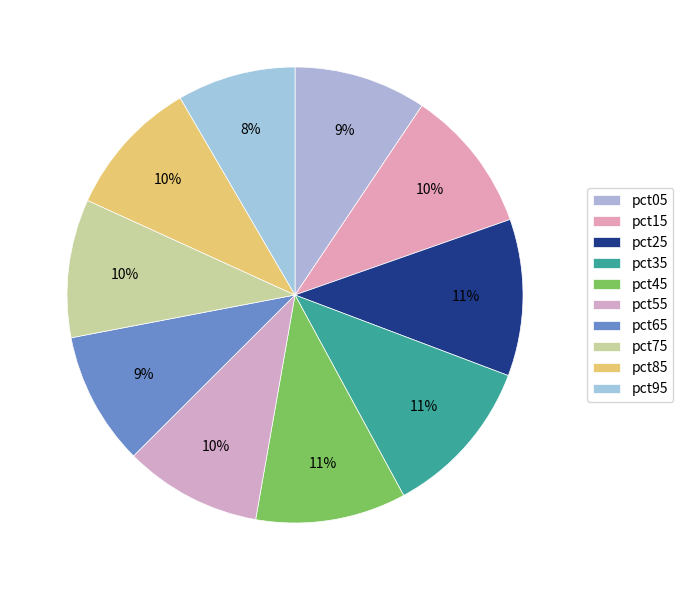

Which category has the biggest portion of the pie?

pct35